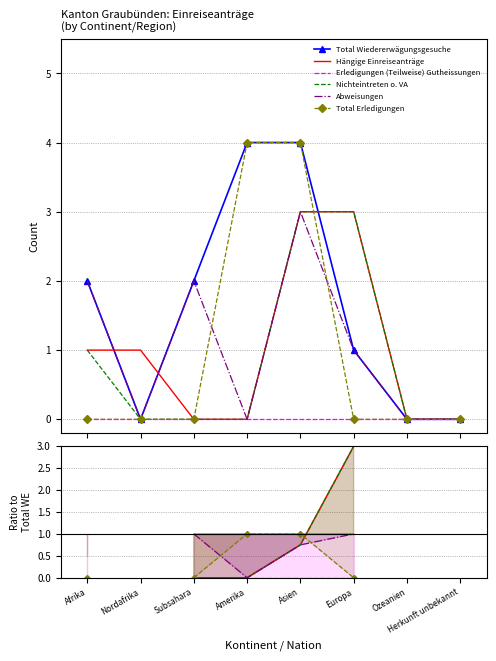

What position from the left is Afrika?

1